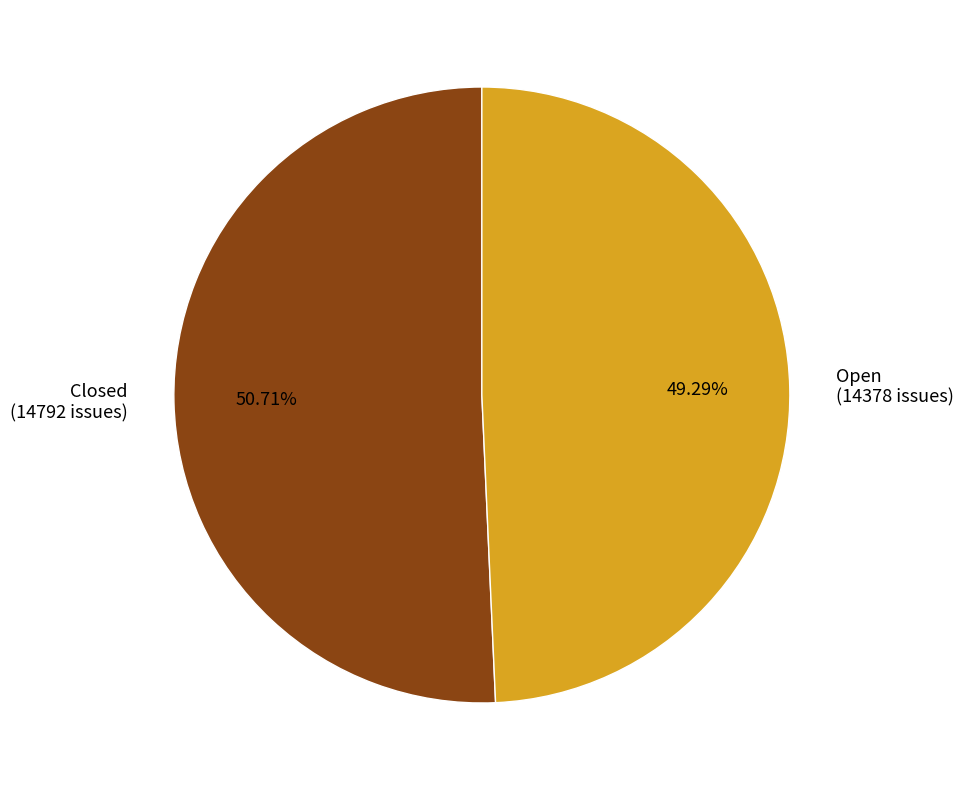

Do Open and Closed together represent more than half of the pie?

Yes